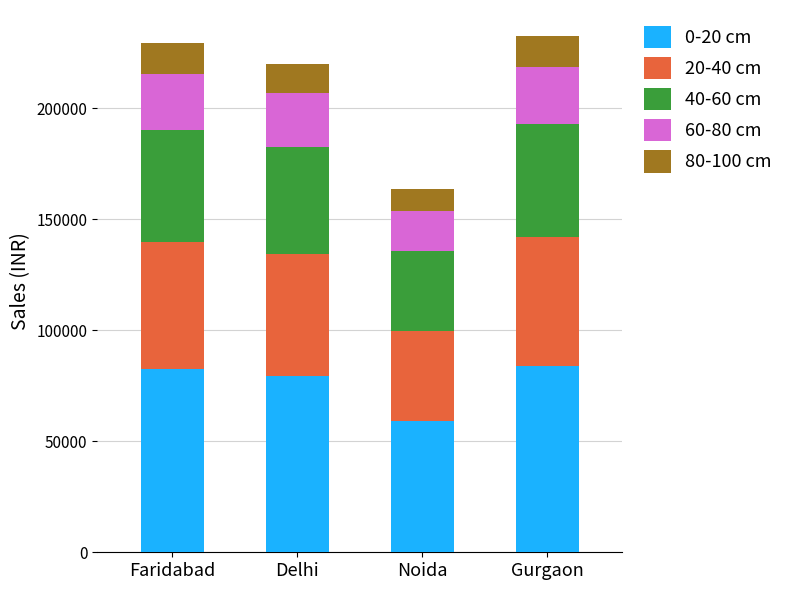

At which label does 0-20 cm reach its minimum?

Noida